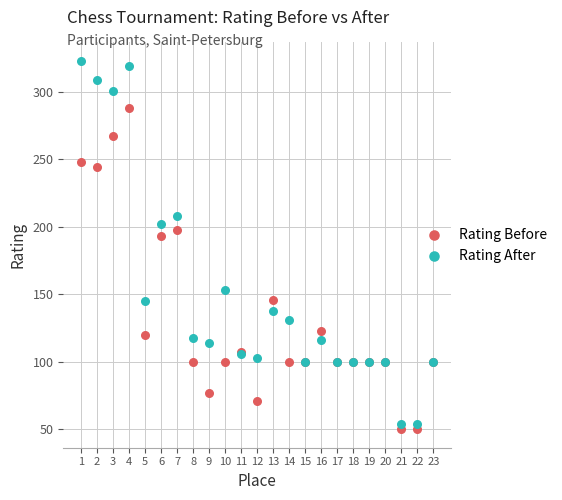

What are all the series names shown in the legend?

Rating Before, Rating After